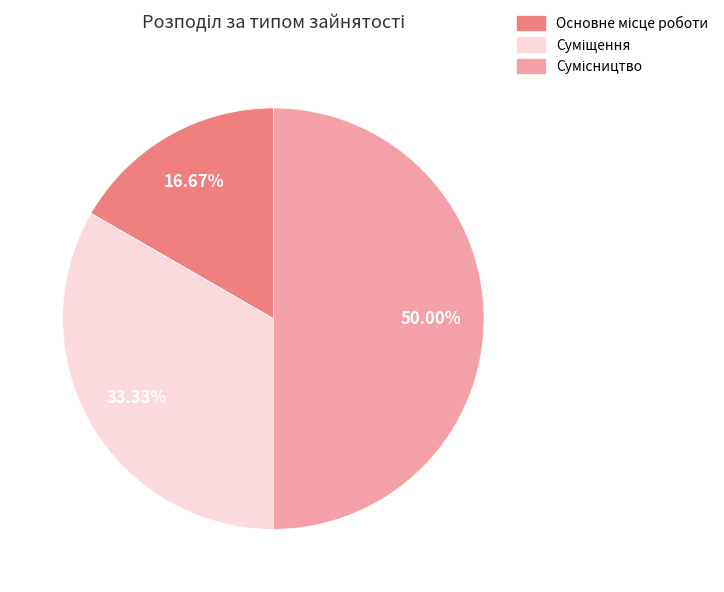

Rank the categories by value from highest to lowest.

Сумісництво, Суміщення, Основне місце роботи